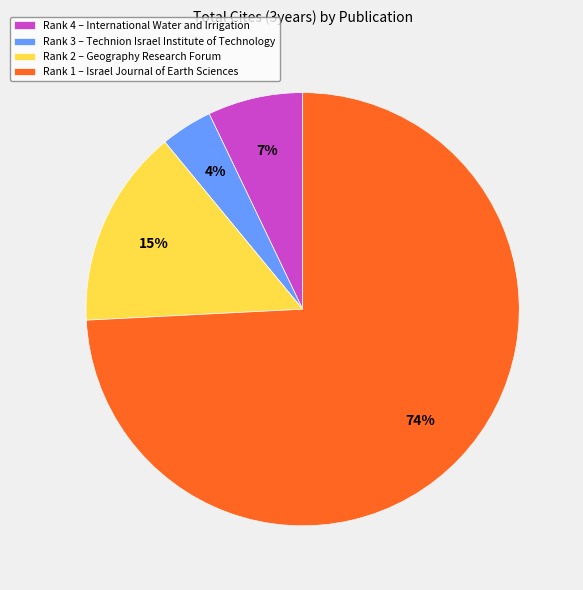

Which has a higher value, Rank 3 – Technion Israel Institute of Technology or Rank 4 – International Water and Irrigation?

Rank 4 – International Water and Irrigation